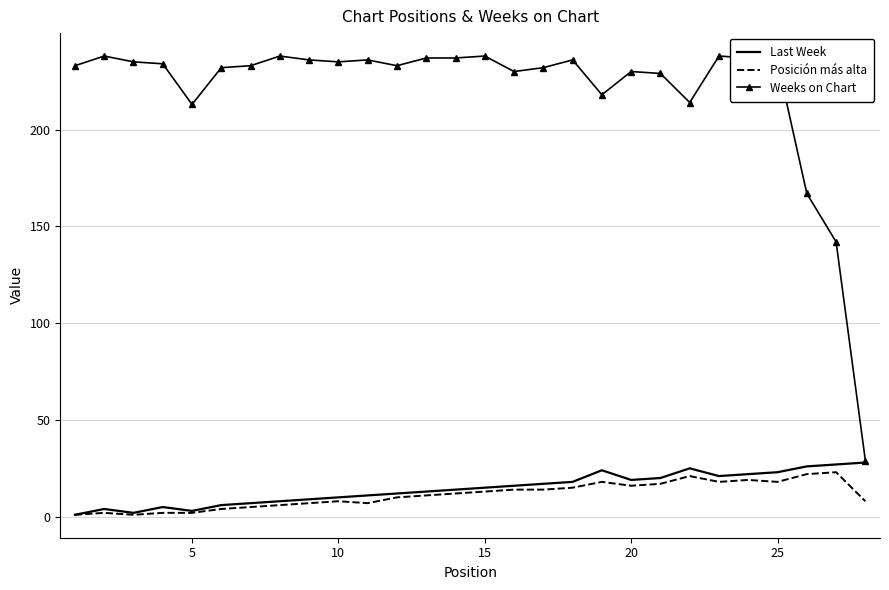

Which series has the largest range (max minus min)?

Weeks on Chart